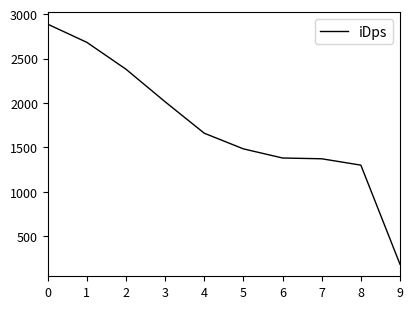

What is the difference between the values at 0 and 2?

507.1